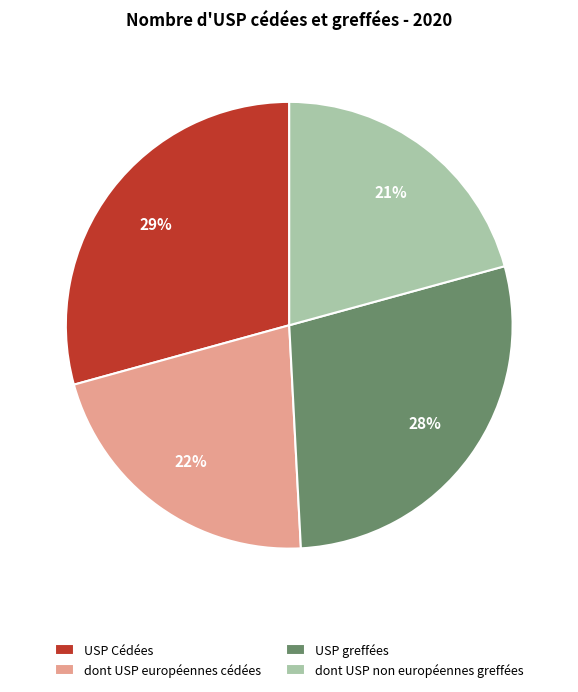

Which slice is the largest?

USP Cédées